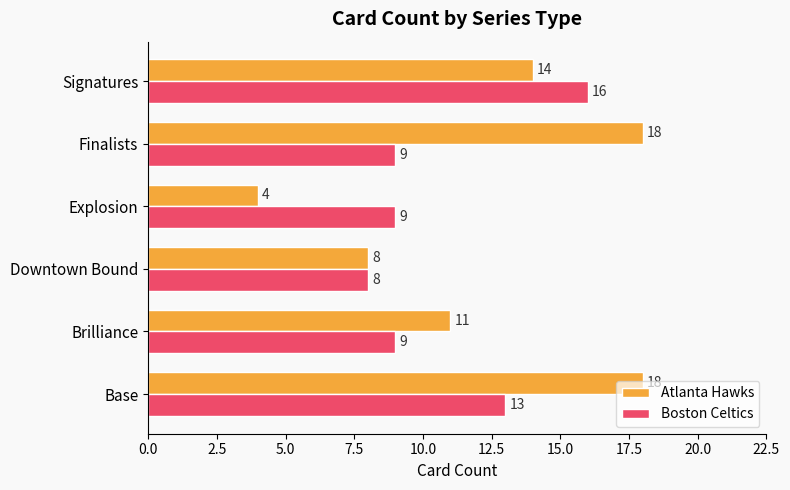

What is the maximum value for Boston Celtics?

16